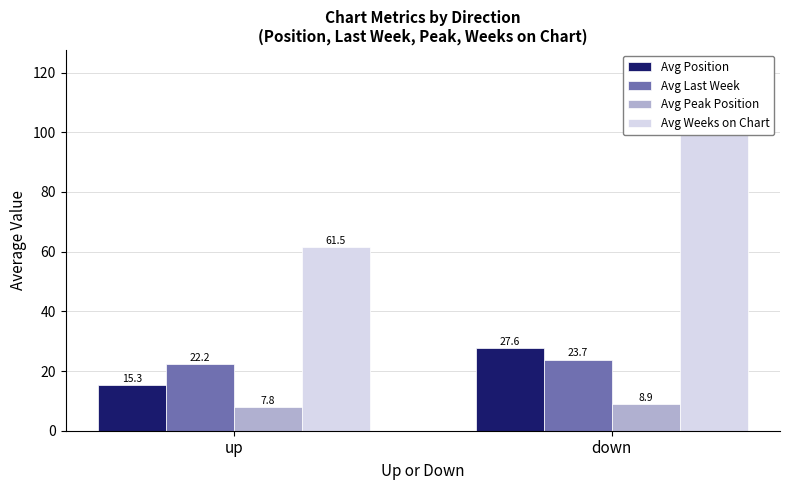

Reading left to right, transcribe all the data shown in this chart.

Avg Position: 15.3	27.6
Avg Last Week: 22.2	23.7
Avg Peak Position: 7.8	8.9
Avg Weeks on Chart: 61.5	108.1